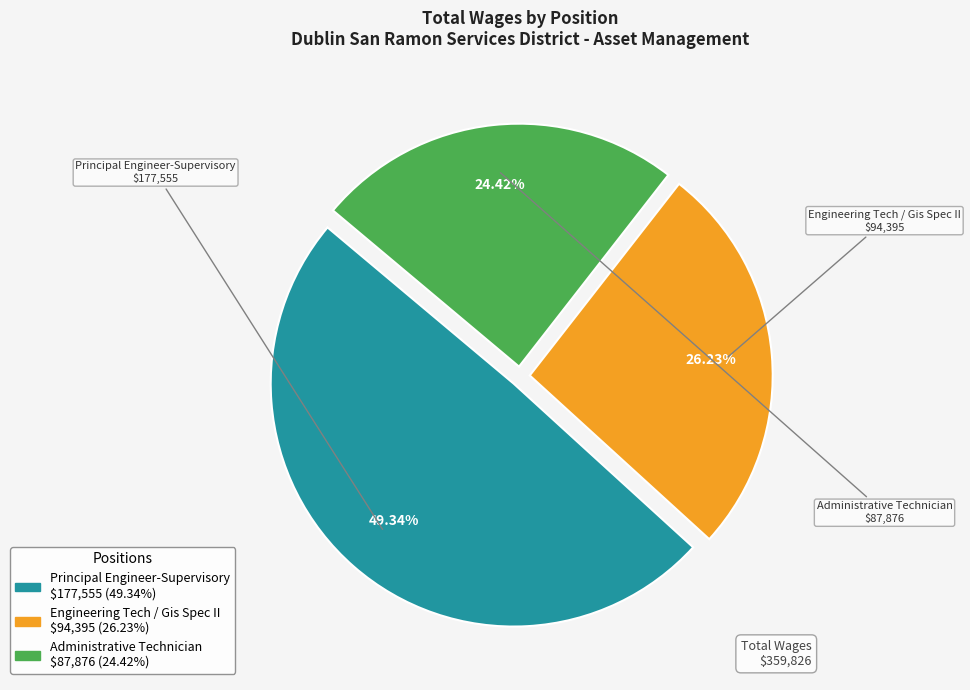

Combined, what portion of the pie is Engineering Tech / Gis Spec II and Administrative Technician?

50.7%